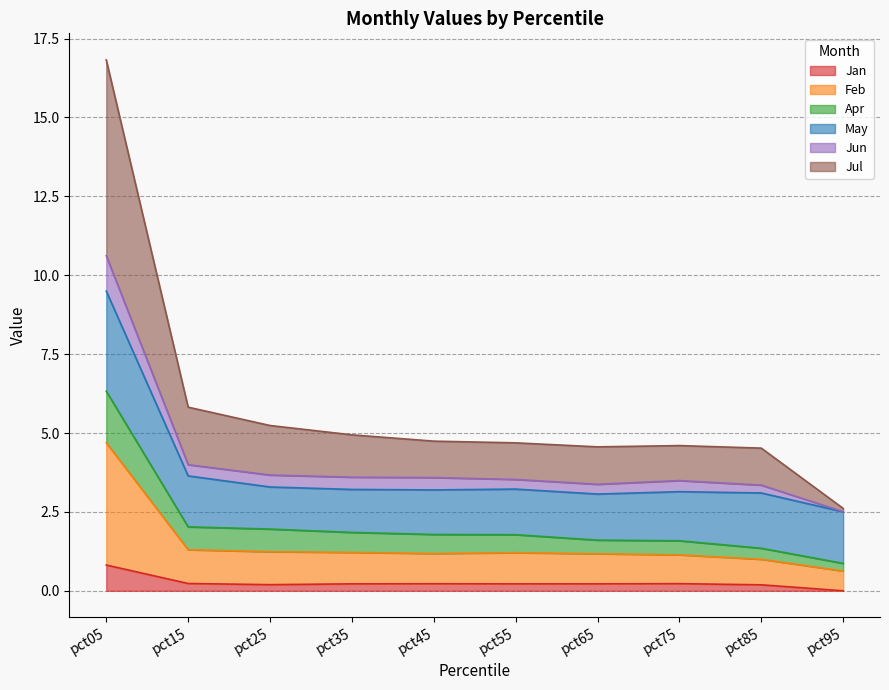

True or false: Feb and Jul intersect in this chart.

False